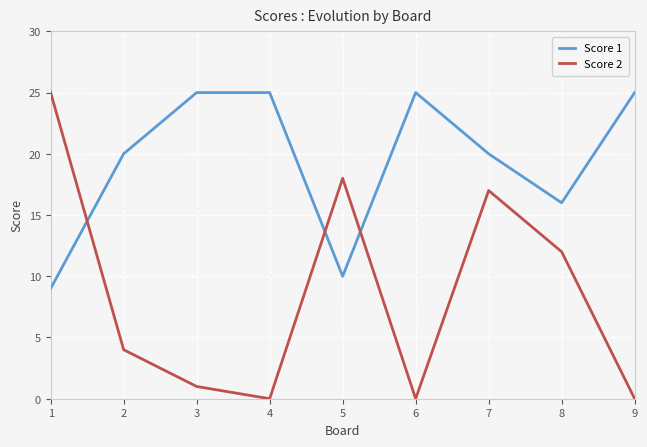

Read the Score 1 value at 4, to the nearest 5.

25